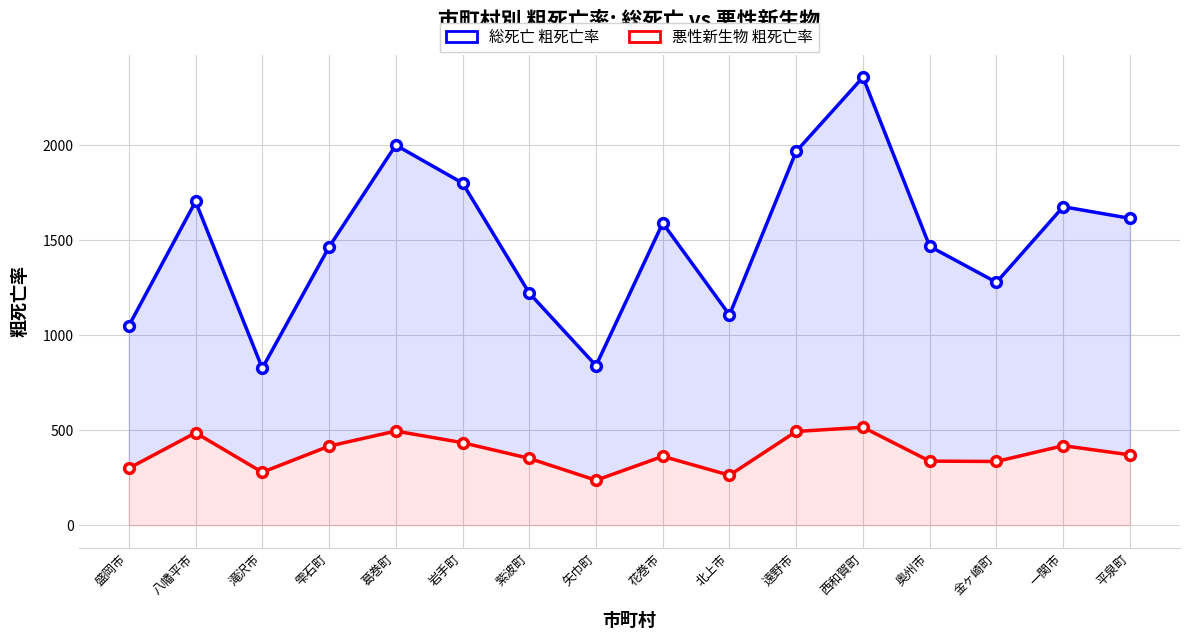

What is the minimum value for 総死亡 粗死亡率?

826.9